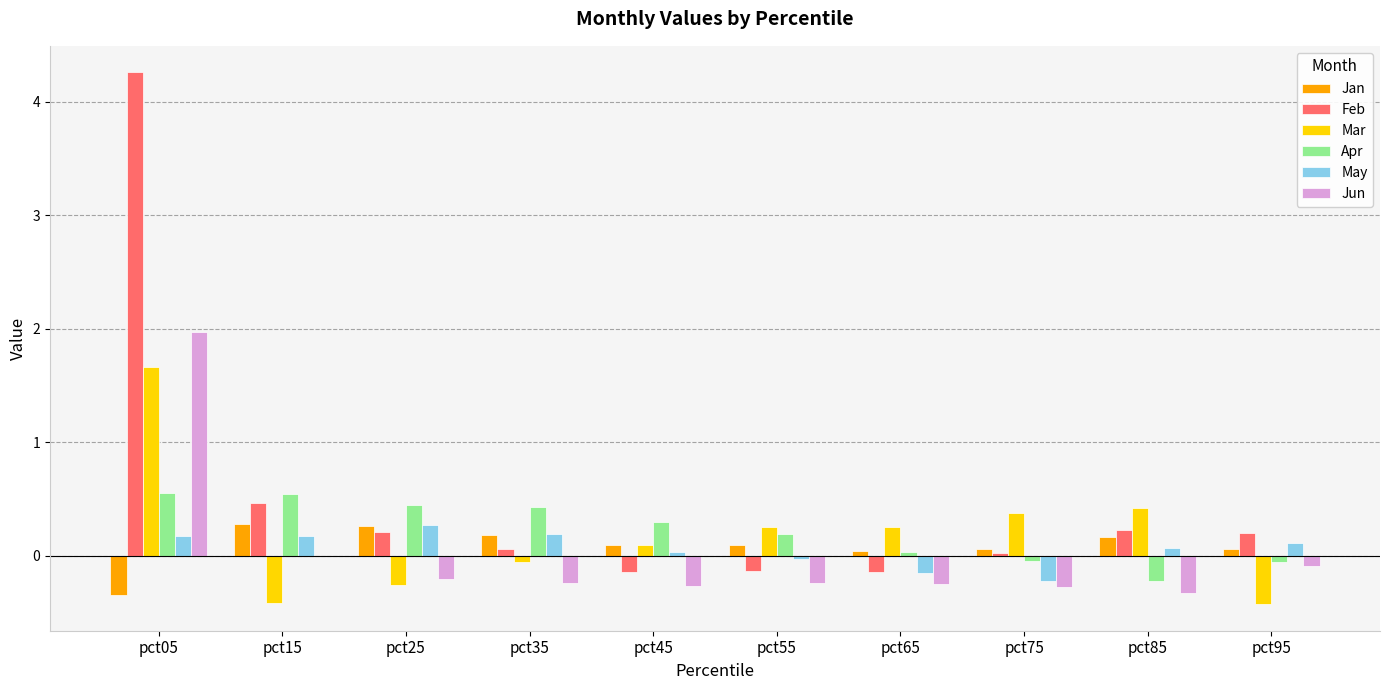

How many groups of bars are there?

10